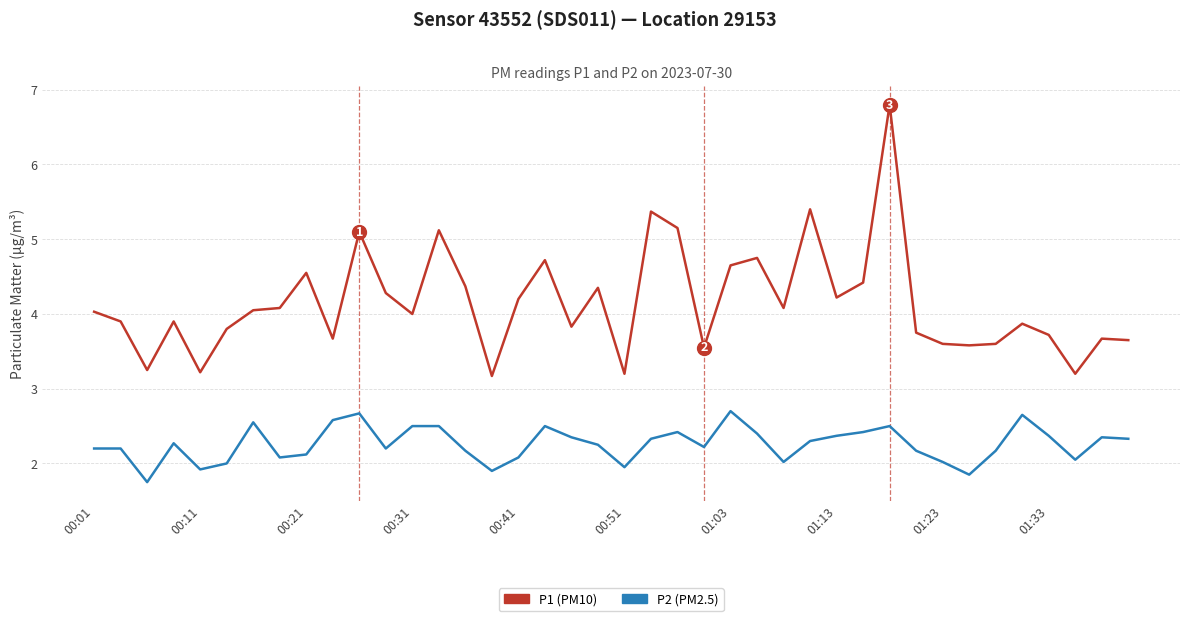

Which series has the largest total across all categories?

P1 (PM10)